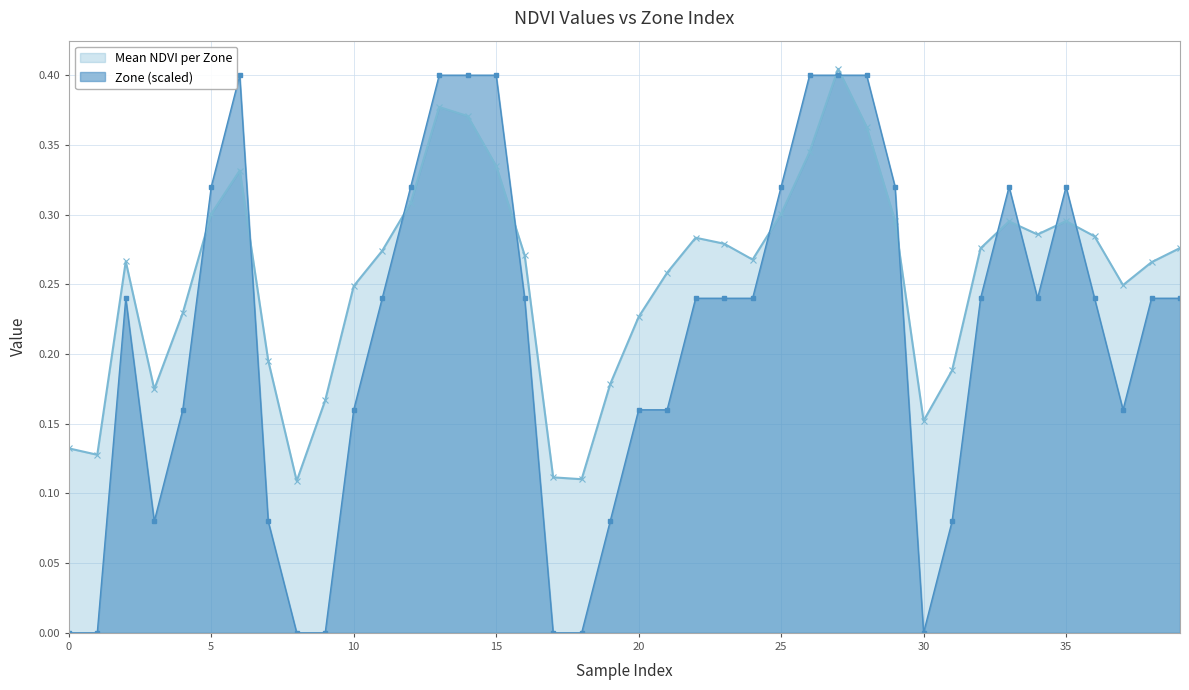

How many interior local valleys does the Zone series have?

4